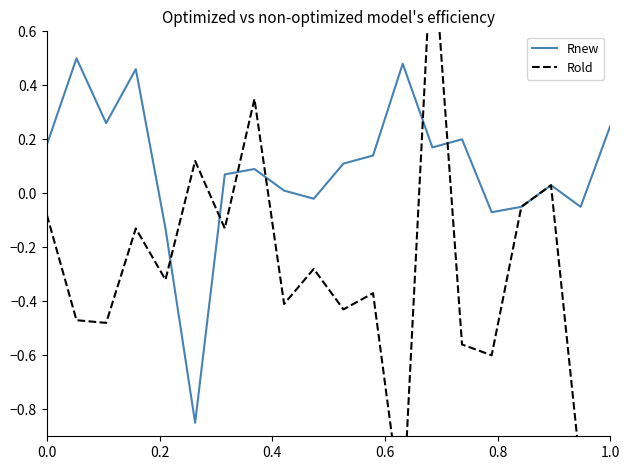

Reading left to right, extract all data points from this chart.

Rnew: 0.2	0.5	0.3	0.5	-0.1	-0.8	0.1	0.1	0.0	-0.0	0.1	0.1	0.5	0.2	0.2	-0.1	-0.1	0.0	-0.1	0.2
Rold: -0.1	-0.5	-0.5	-0.1	-0.3	0.1	-0.1	0.3	-0.4	-0.3	-0.4	-0.4	-1.2	1.0	-0.6	-0.6	-0.1	0.0	-1.0	-2.1